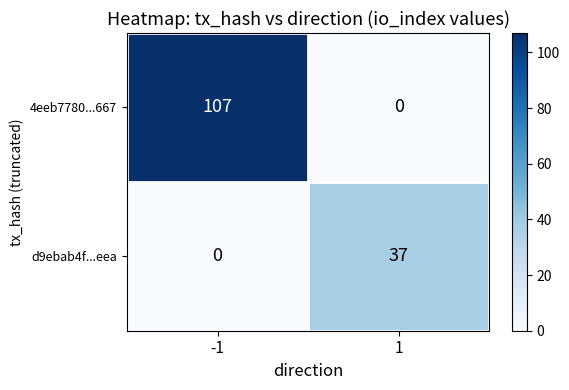

What is the greatest value displayed?

107